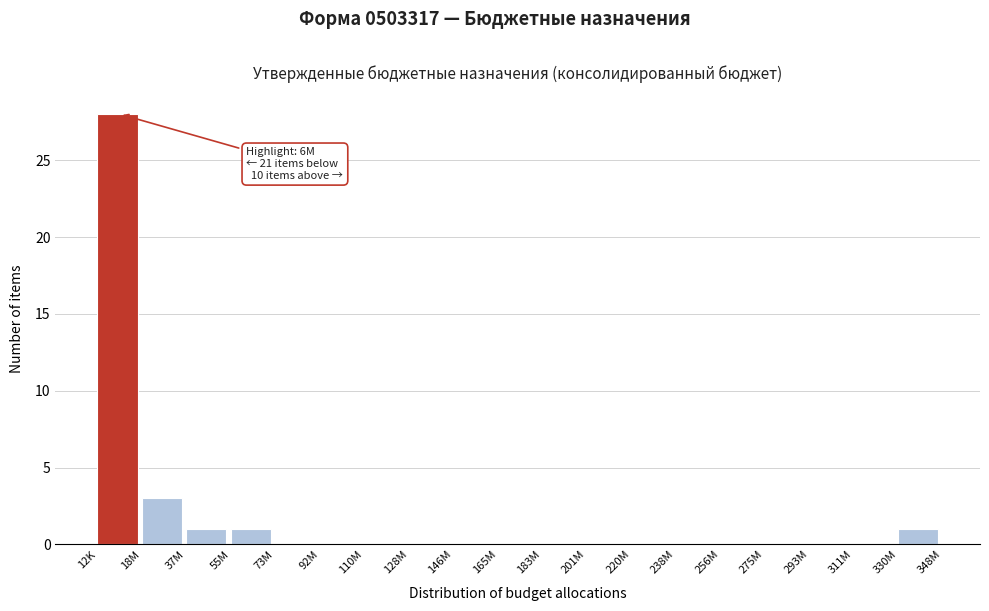

Reading left to right, list all the values displayed in this chart.

12K=28	18M=3	37M=1	55M=1	73M=0	92M=0	110M=0	128M=0	146M=0	165M=0	183M=0	201M=0	220M=0	238M=0	256M=0	275M=0	293M=0	311M=0	330M=1